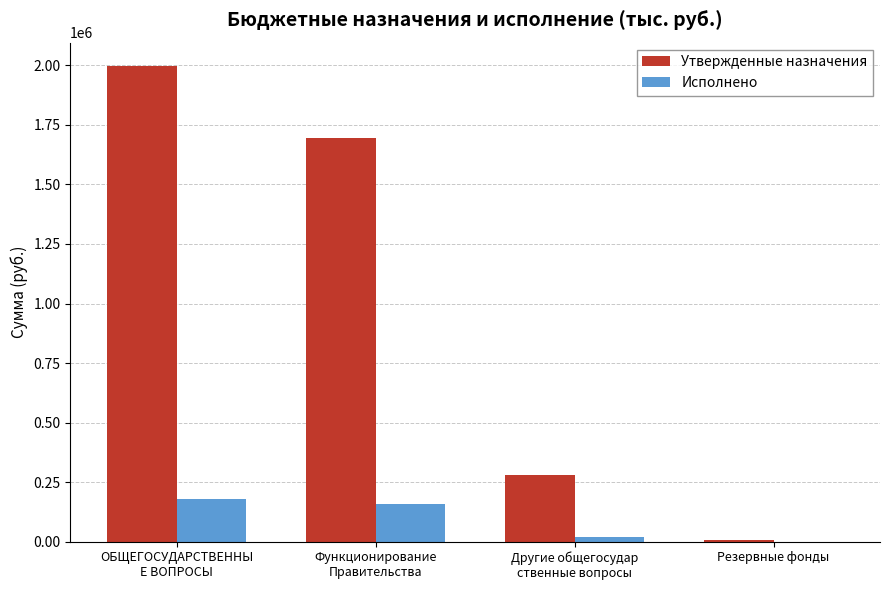

What is the highest value of the Исполнено series?

178110.1